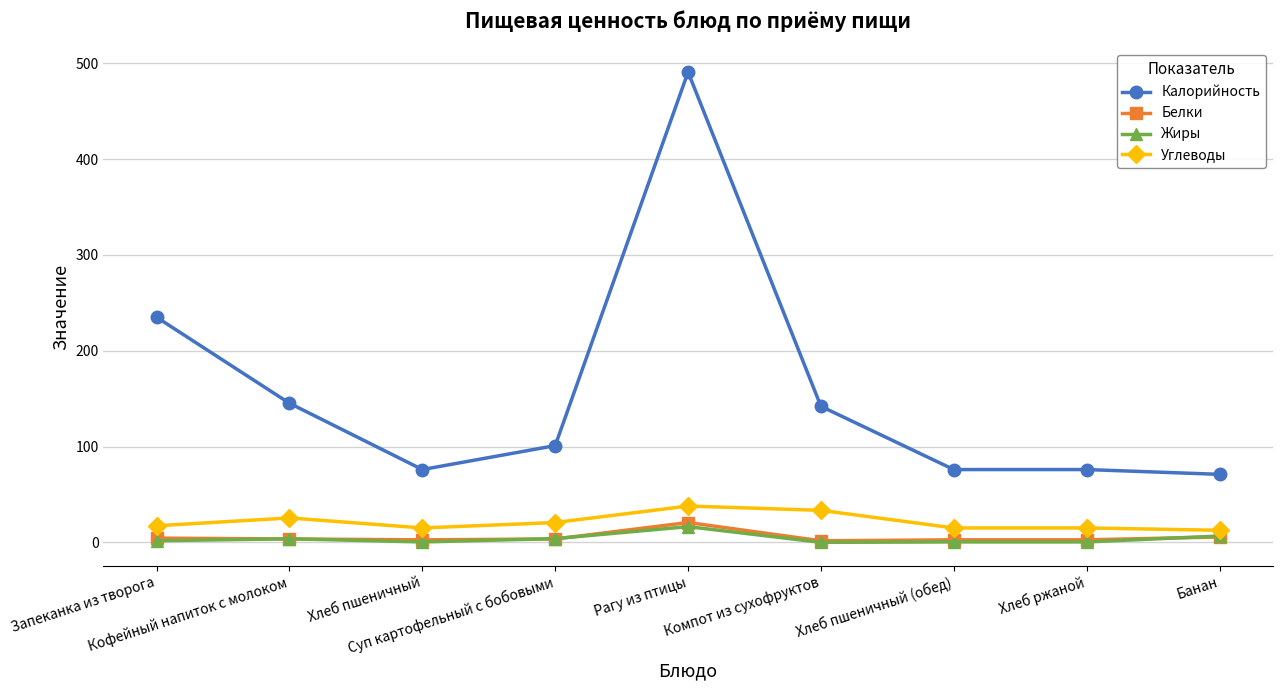

What is the lowest value of the Калорийность series?

71.0